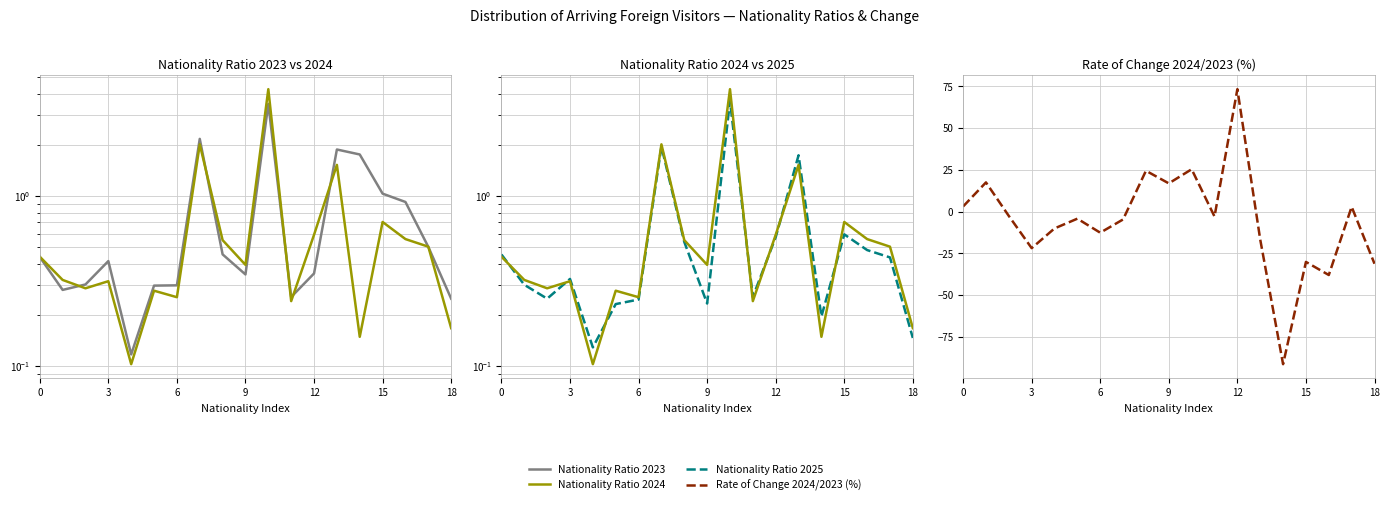

True or false: Nationality Ratio 2023 has more than 0 interior local peaks.

True